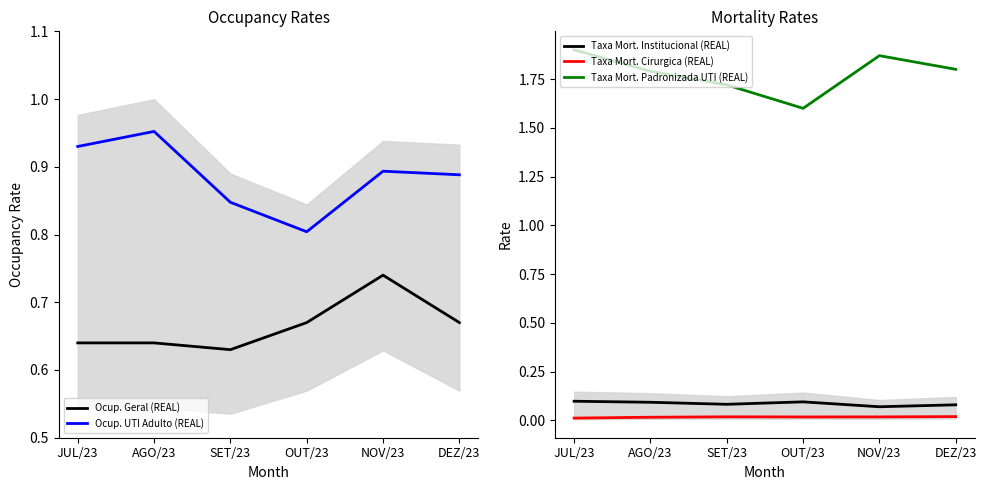

Reading left to right, transcribe all the data shown in this chart.

Ocup. Geral (REAL): 0.6	0.6	0.6	0.7	0.7	0.7
Ocup. UTI Adulto (REAL): 0.9	1.0	0.8	0.8	0.9	0.9
Taxa Mort. Institucional (REAL): 0.1	0.1	0.1	0.1	0.1	0.1
Taxa Mort. Cirurgica (REAL): 0.0	0.0	0.0	0.0	0.0	0.0
Taxa Mort. Padronizada UTI (REAL): 1.9	1.8	1.7	1.6	1.9	1.8